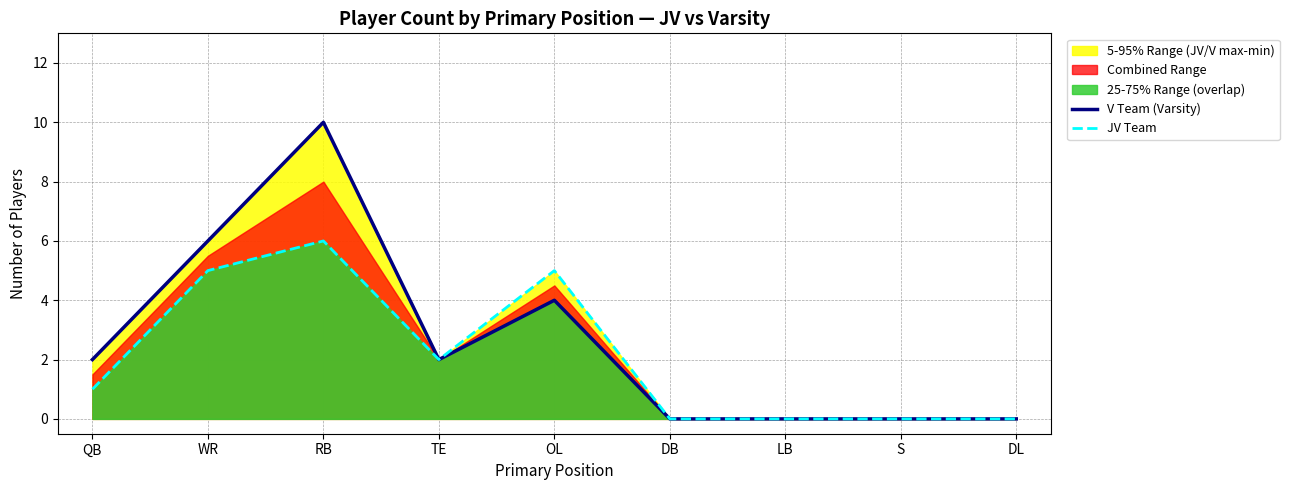

At which label is V Team (Varsity) closest to 5?

WR